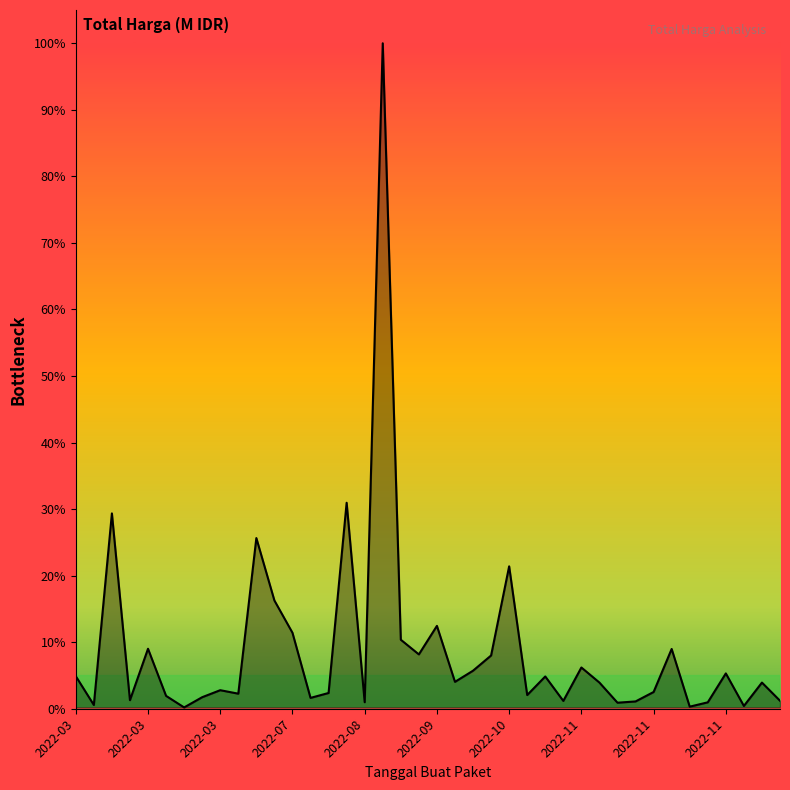

What is the difference between the second highest and second lowest values?

375.2